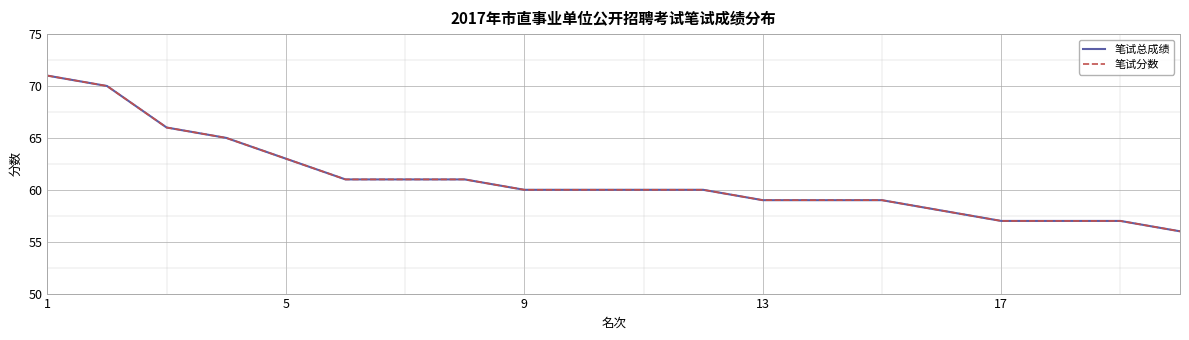

What is the smallest value displayed?

56